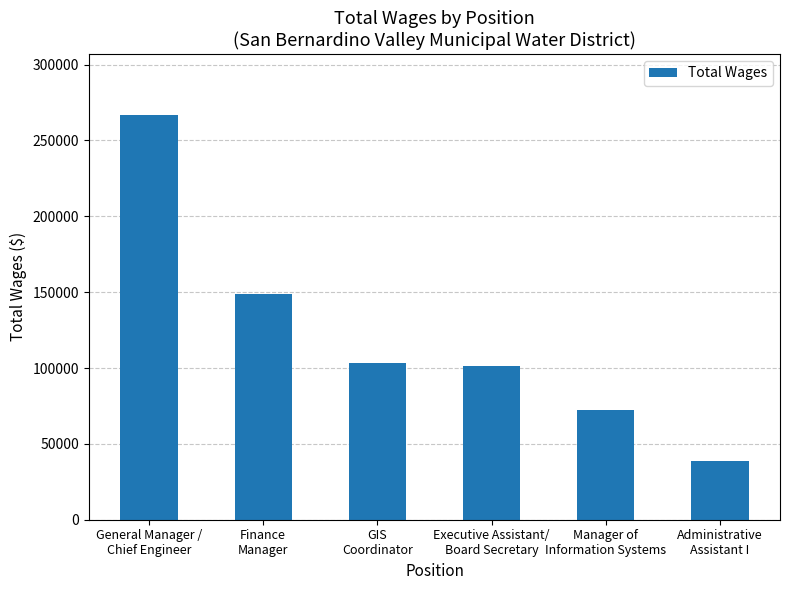

What position from the left is Executive Assistant/
Board Secretary?

4